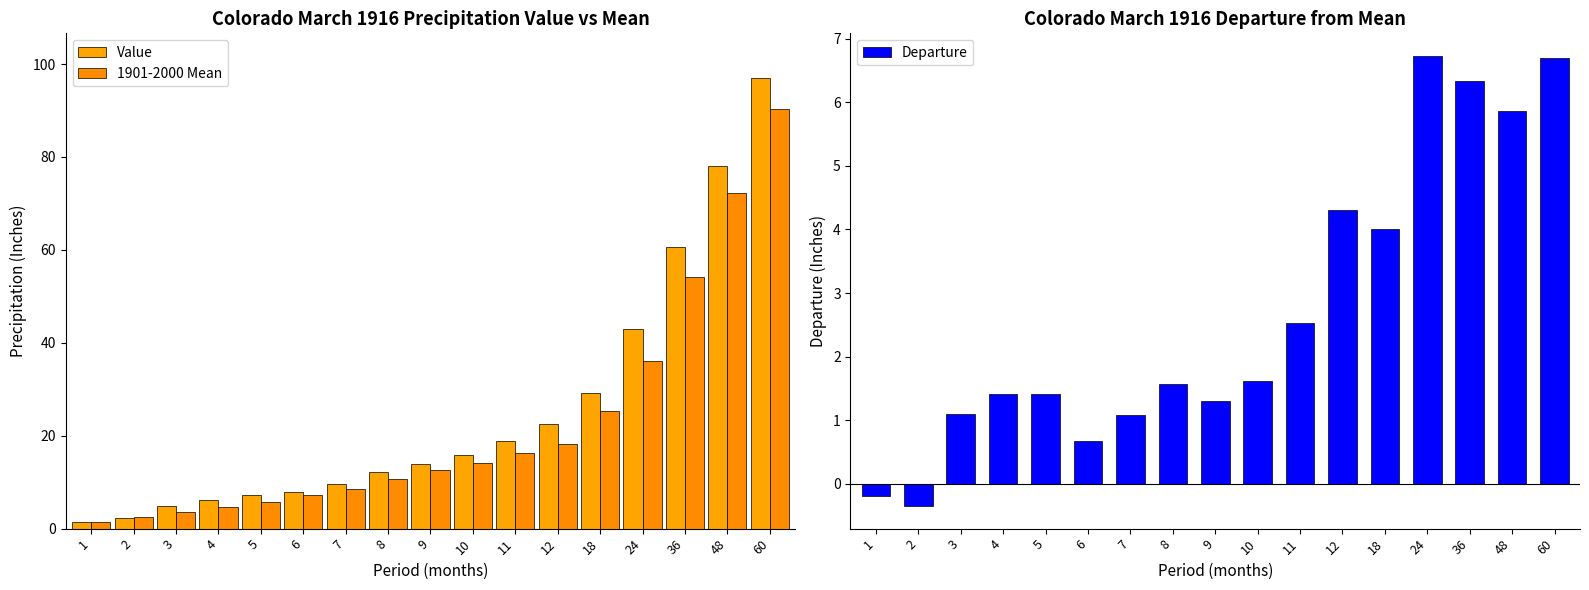

Which series has the largest total across all categories?

Value